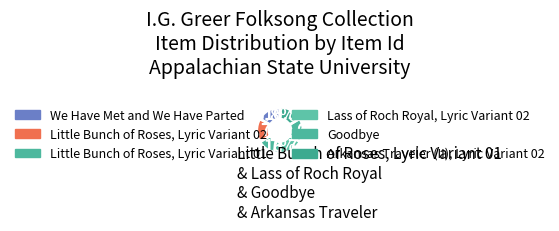

Rank the categories by value from highest to lowest.

We Have Met and We Have Parted, Little Bunch of Roses, Lyric Variant 02, Little Bunch of Roses, Lyric Variant 01, Lass of Roch Royal, Lyric Variant 02, Goodbye, Arkansas Traveler (II), Lyric Variant 02